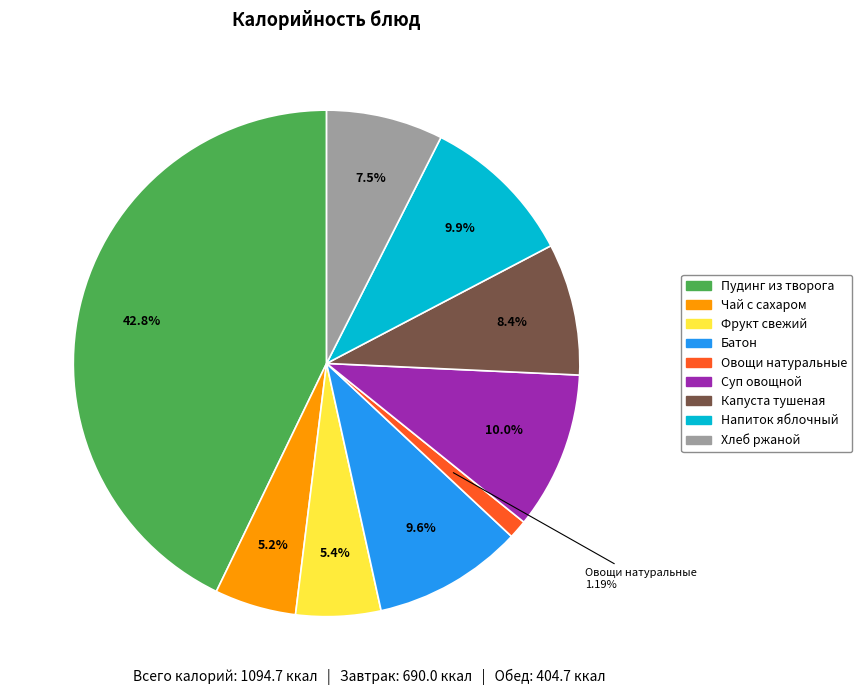

To the nearest percent, what is the average slice percentage?

11%